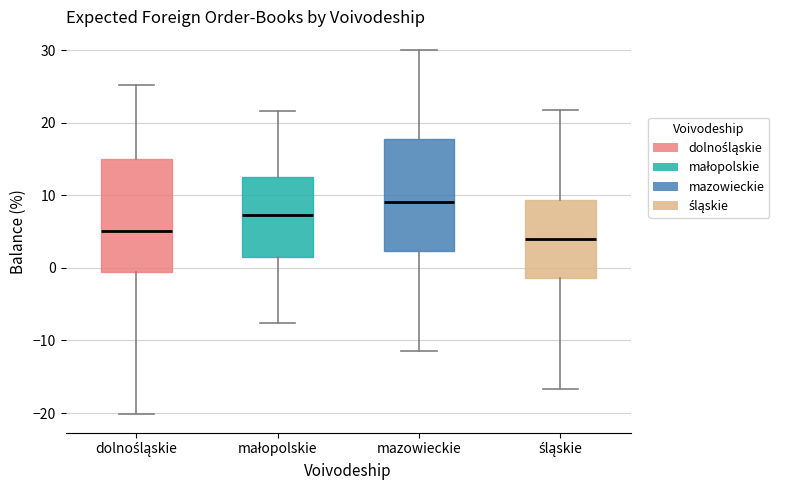

Reading left to right, read every box against the y-axis: the position of its median line, the range the box covers, and the ends of its whiskers. The values are not printed on the chart, so give them approximately, as read against the axis.

dolnośląskie: median 5, box -1 to 15, whiskers -20 to 25
małopolskie: median 7, box 2 to 13, whiskers -8 to 22
mazowieckie: median 9, box 2 to 18, whiskers -11 to 30
śląskie: median 4, box -1 to 9, whiskers -17 to 22